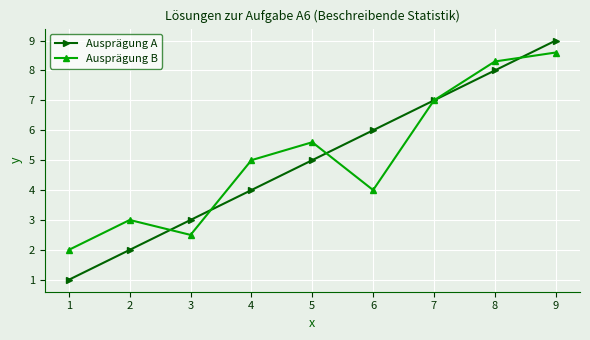

In Ausprägung B, how many points are lower than both neighbors (excluding endpoints)?

2